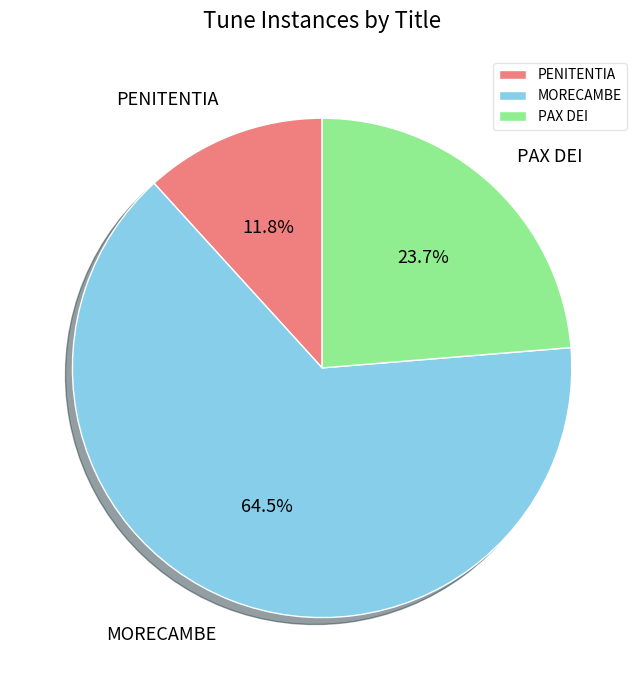

True or false: MORECAMBE accounts for 72% of the total.

False